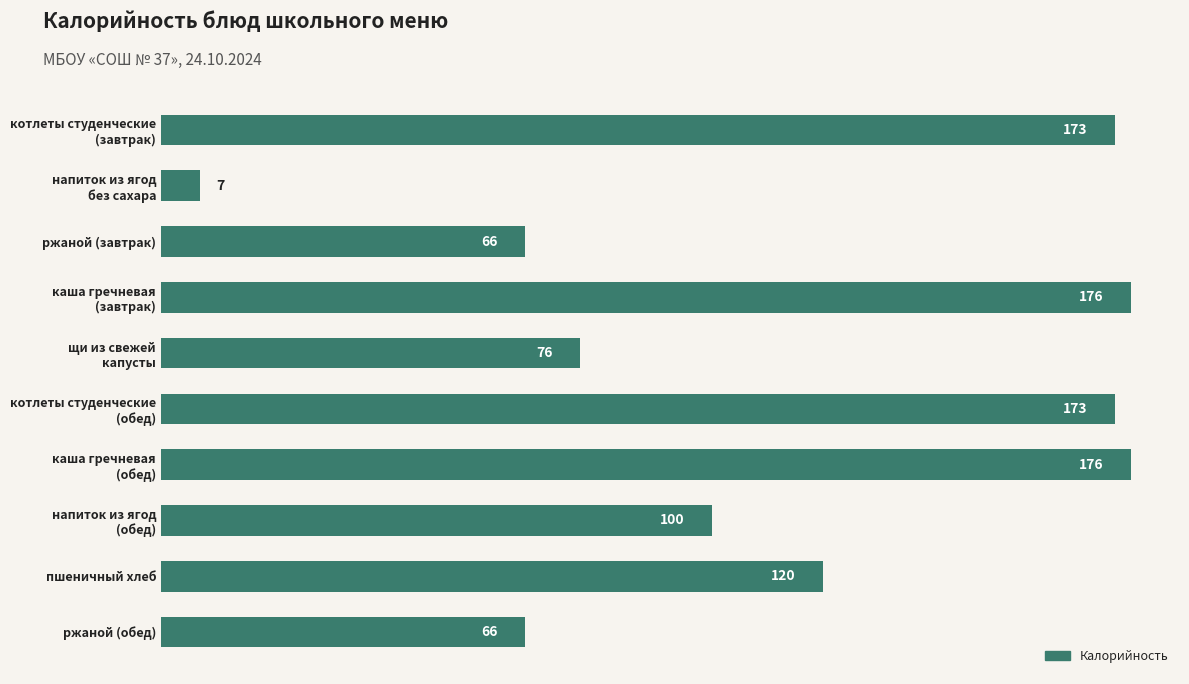

Reading top to bottom, extract all data points from this chart.

173	7	66	176	76	173	176	100	120	66